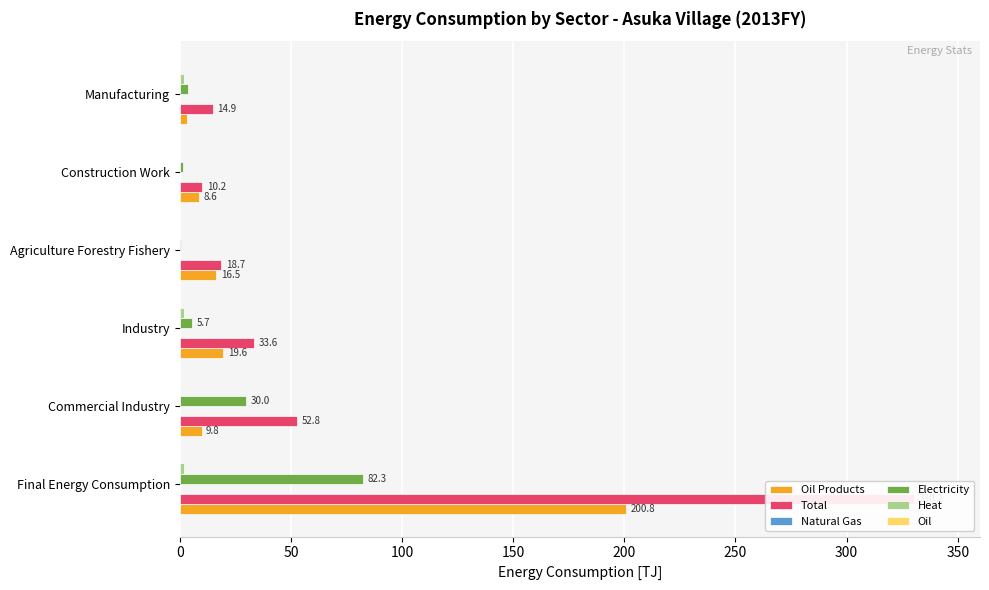

Reading left to right, what are all the values shown in this chart?

Oil Products: 0=200.8	50=9.8	100=19.6	150=16.5	200=8.6	250=3.1
Total: 0=330.2	50=52.8	100=33.6	150=18.7	200=10.2	250=14.9
Natural Gas: 0=0.1	50=0.0	100=0.1	150=0.0	200=0.0	250=0.1
Electricity: 0=82.3	50=30.0	100=5.7	150=0.6	200=1.4	250=3.7
Heat: 0=1.9	50=0.0	100=1.9	150=0.0	200=0.0	250=1.9
Oil: 0=0.1	50=0.1	100=0.1	150=0.1	200=0.1	250=0.1